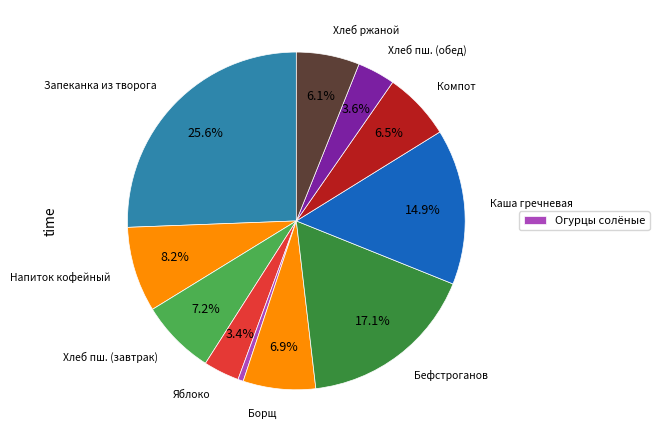

Which category has the smallest portion of the pie?

Огурцы солёные